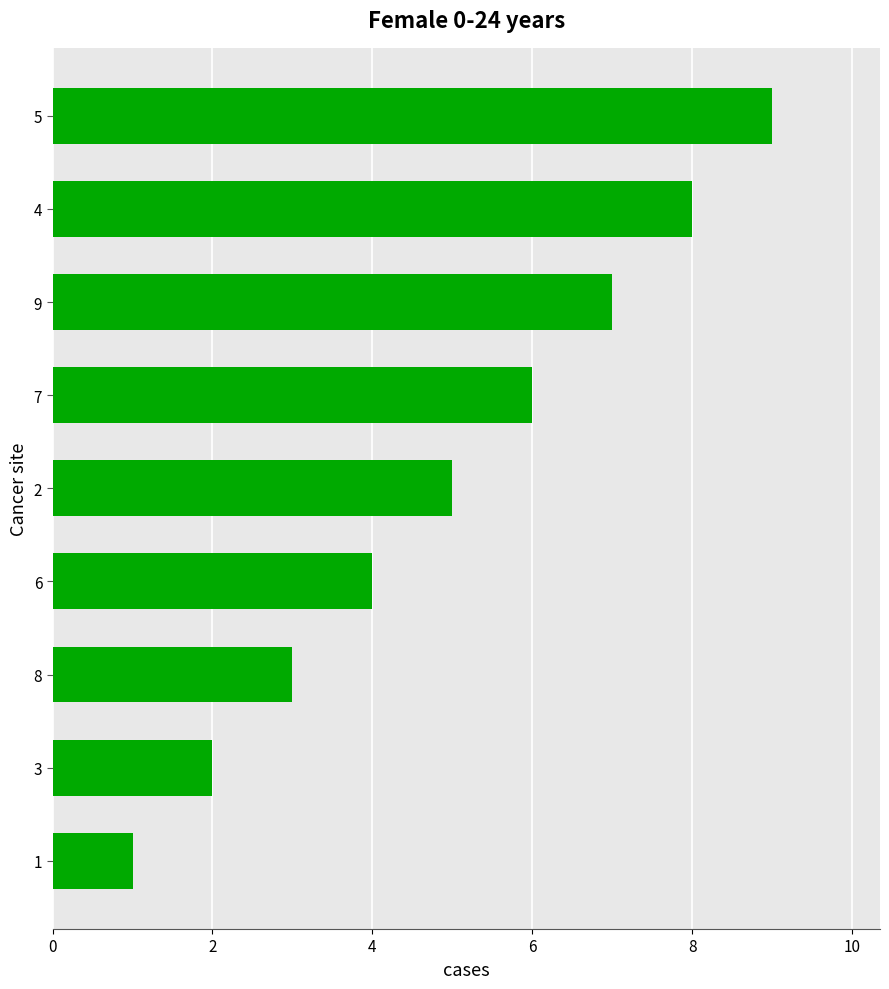

What is the ratio of the value at 6 to the value at 4?

0.5